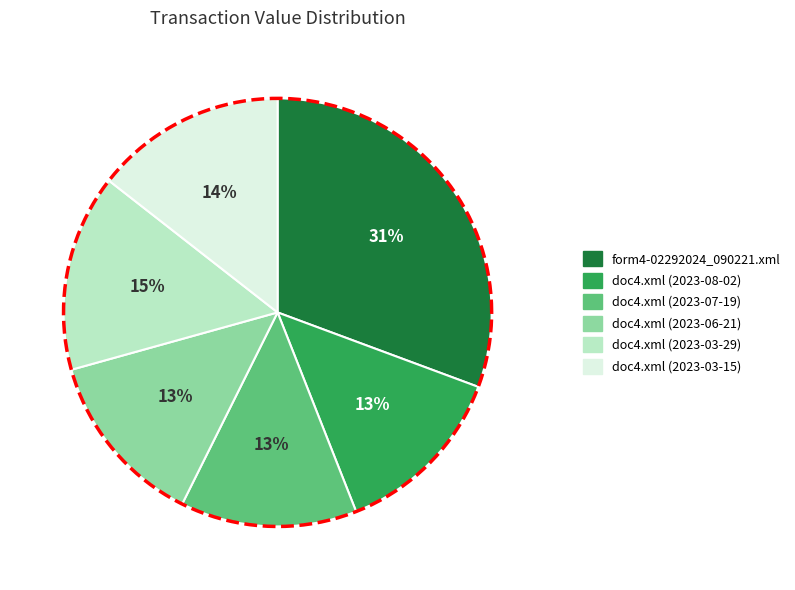

Is it true that doc4.xml (2023-03-29) is 15% of the pie?

True